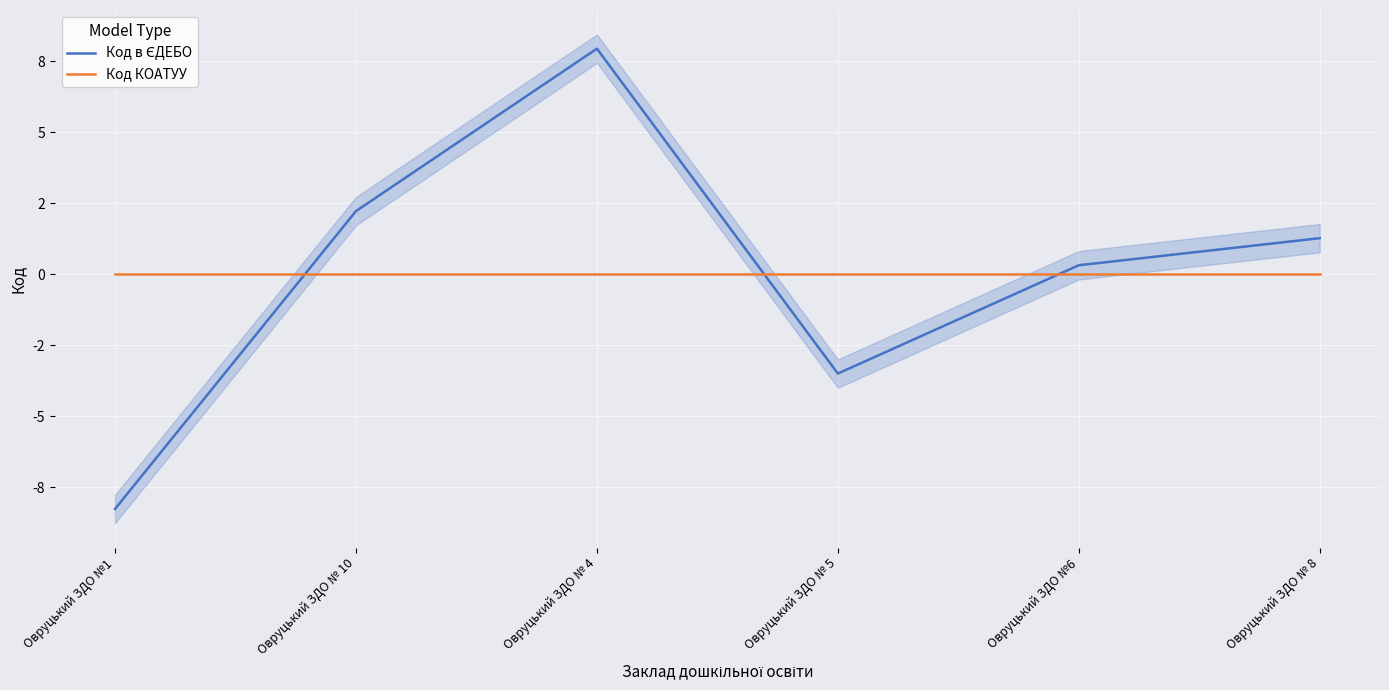

Reading left to right, transcribe all the data shown in this chart.

Код в ЄДЕБО: Овруцький ЗДО №1=-8.3	Овруцький ЗДО № 10=2.2	Овруцький ЗДО № 4=7.9	Овруцький ЗДО № 5=-3.5	Овруцький ЗДО №6=0.3	Овруцький ЗДО № 8=1.3
Код КОАТУУ: Овруцький ЗДО №1=0.0	Овруцький ЗДО № 10=0.0	Овруцький ЗДО № 4=0.0	Овруцький ЗДО № 5=0.0	Овруцький ЗДО №6=0.0	Овруцький ЗДО № 8=0.0